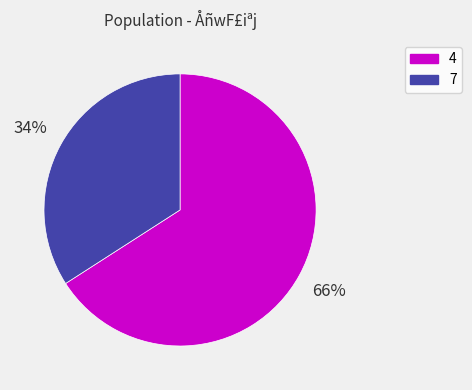

Approximately how many times larger is the value at 7 compared to 4?

0.5